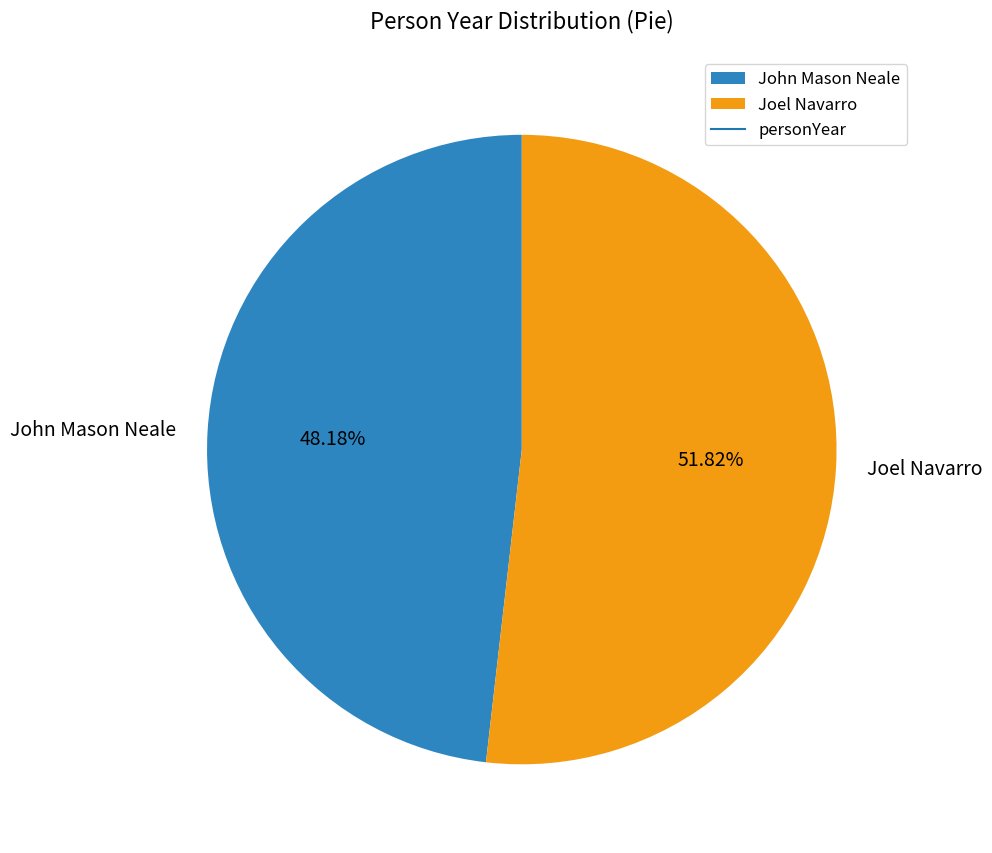

What is the total percentage of Joel Navarro and John Mason Neale?

100.0%